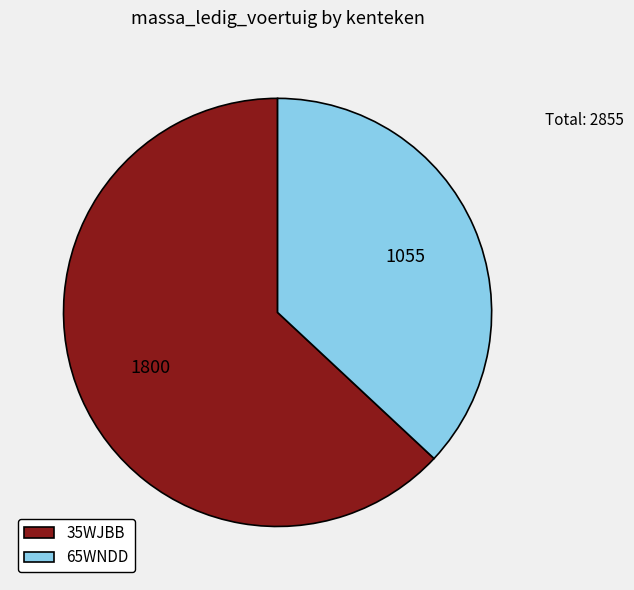

Is there any slice that represents more than half of the pie?

Yes